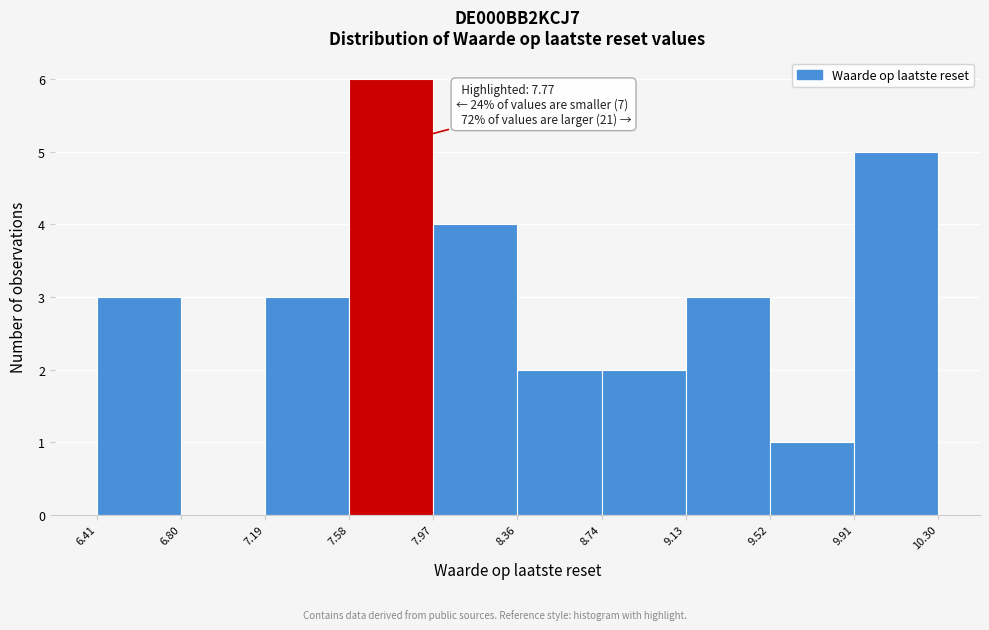

Over which range of the x-axis is the bar tallest?

7.58 to 7.97